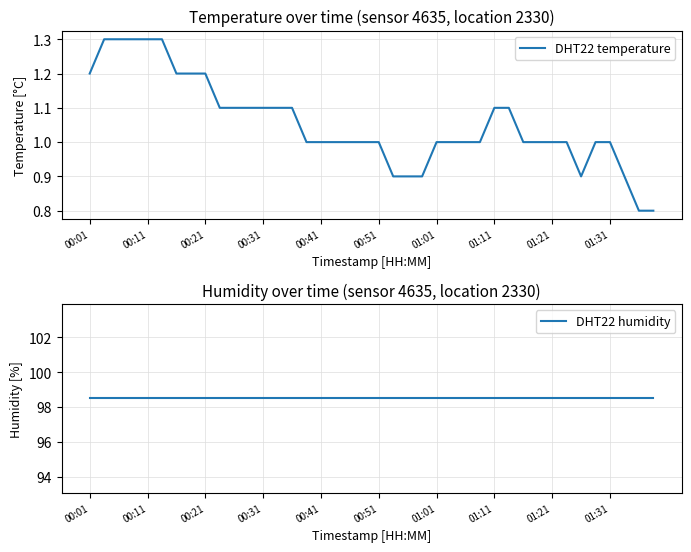

The DHT22 temperature series shows 1.0 at 01:01. True or false?

True